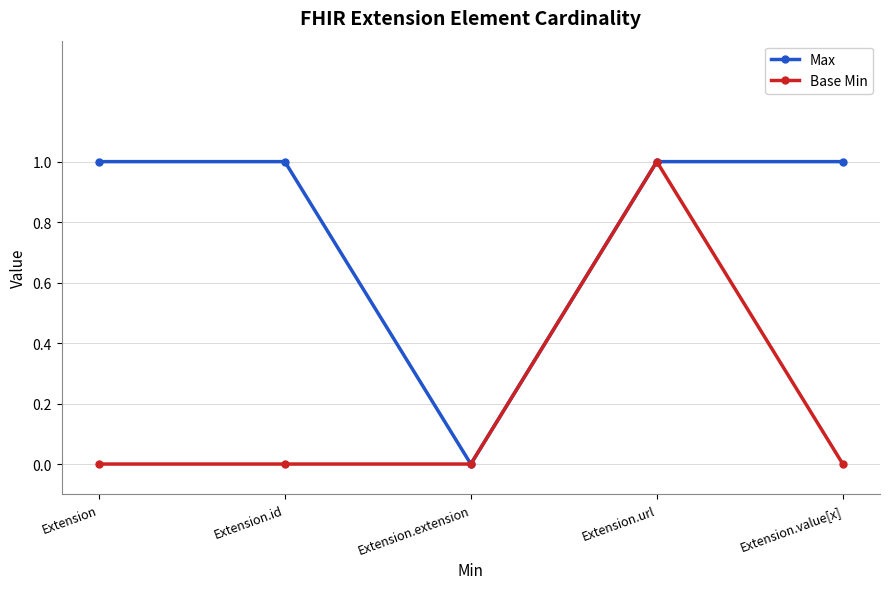

What is the sum of the Base Min values at Extension.url and Extension.extension?

1